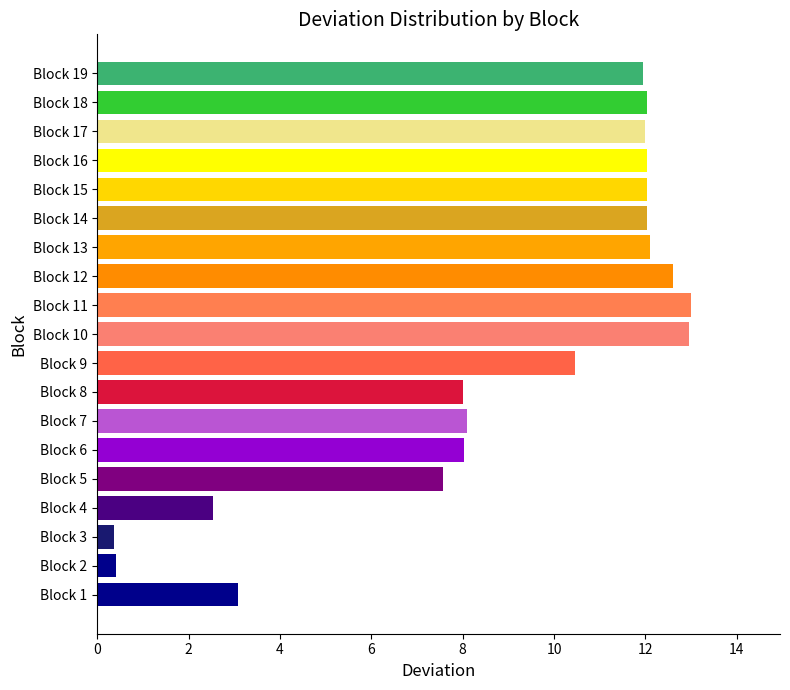

What is the sum of all values?

171.3